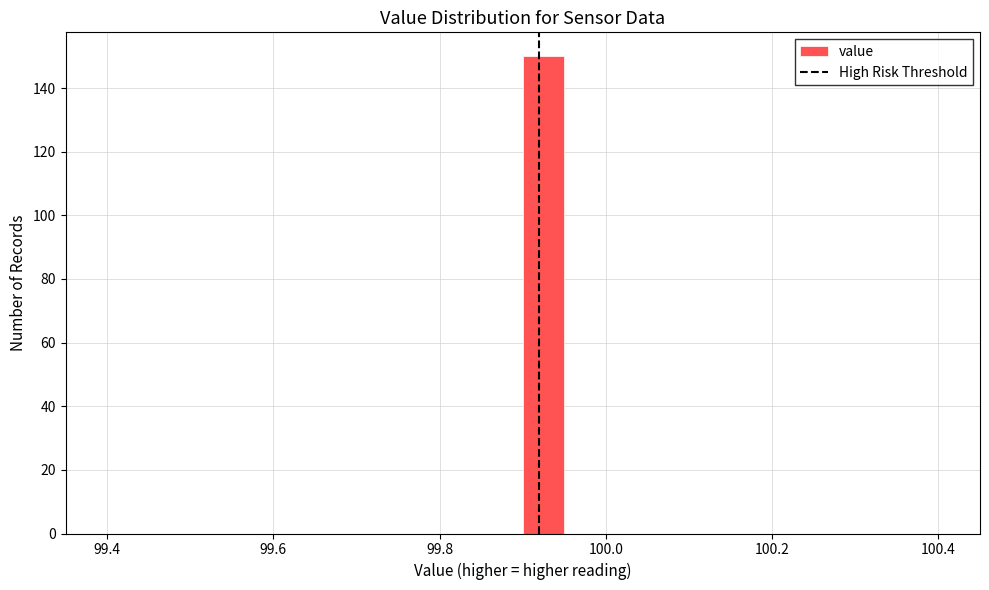

Read against the x-axis, roughly where is the centre of the tallest bar?

99.92